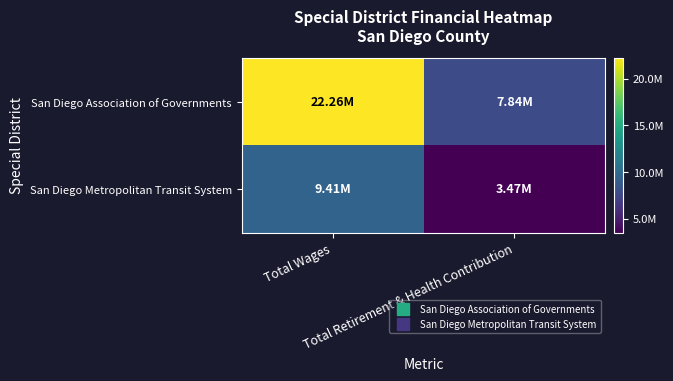

What is the difference between the highest and lowest values at Total Retirement & Health Contribution?

4369727.0